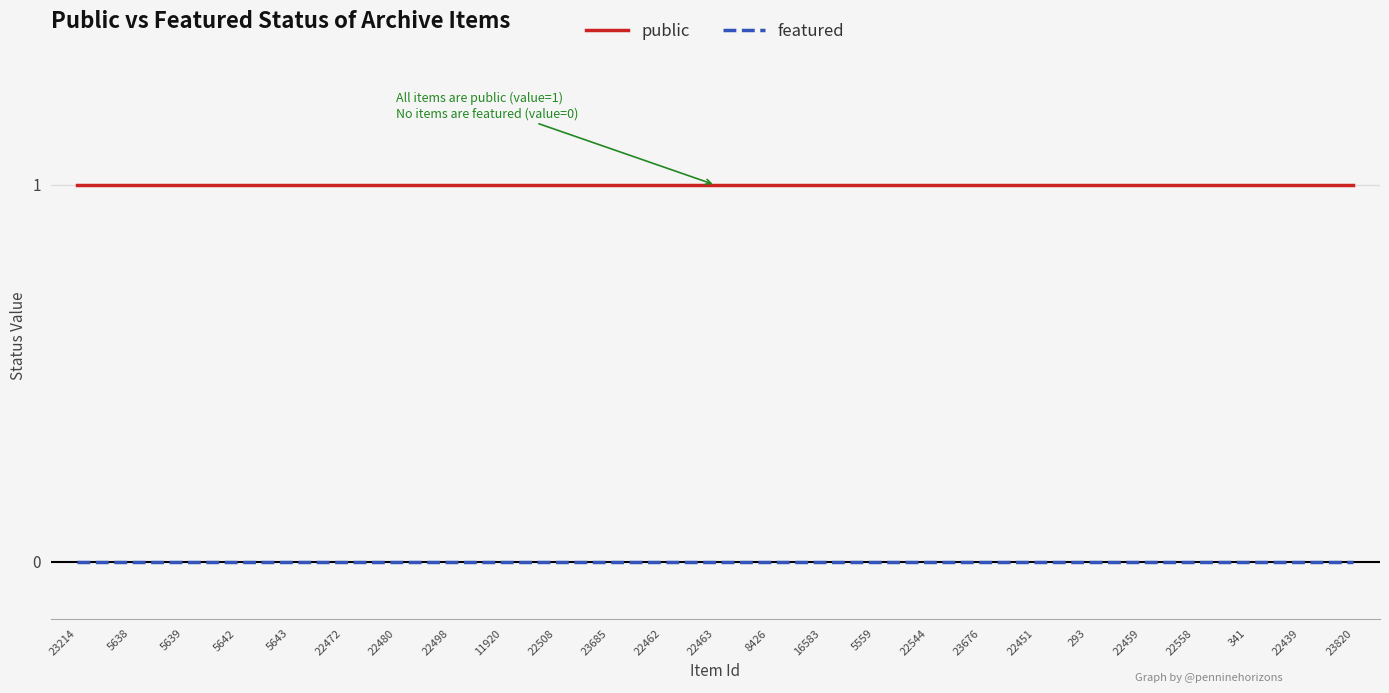

What position from the right is 293?

6